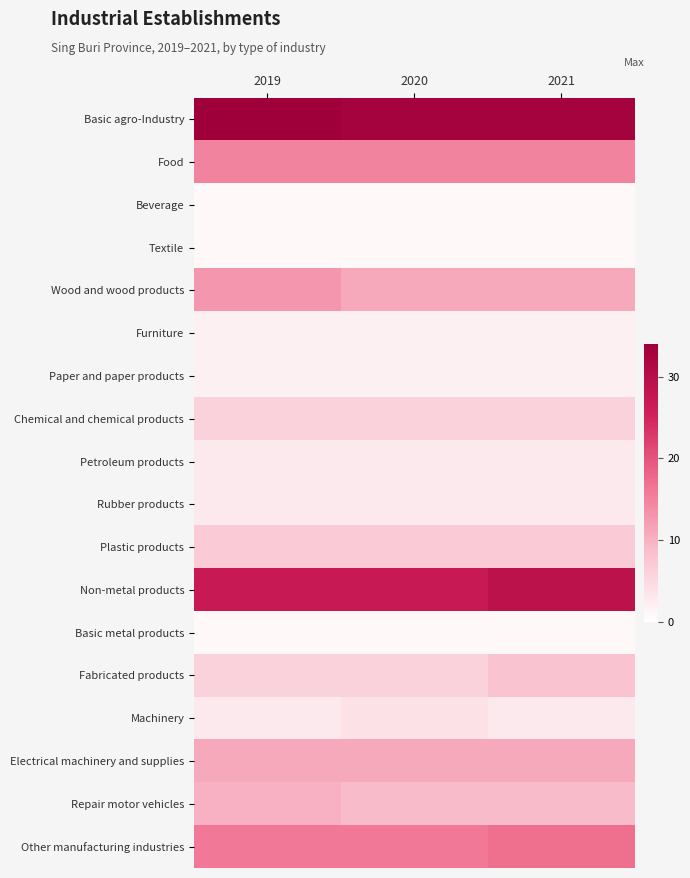

Reading right to left, list all the values displayed in this chart.

Basic agro-Industry: 2021=33	2020=33	2019=34
Food: 2021=15	2020=15	2019=15
Beverage: 2021=1	2020=1	2019=1
Textile: 2021=1	2020=1	2019=1
Wood and wood products: 2021=11	2020=11	2019=13
Furniture: 2021=2	2020=2	2019=2
Paper and paper products: 2021=2	2020=2	2019=2
Chemical and chemical products: 2021=6	2020=6	2019=6
Petroleum products: 2021=3	2020=3	2019=3
Rubber products: 2021=3	2020=3	2019=3
Plastic products: 2021=7	2020=7	2019=7
Non-metal products: 2021=29	2020=27	2019=27
Basic metal products: 2021=1	2020=1	2019=1
Fabricated products: 2021=8	2020=6	2019=6
Machinery: 2021=3	2020=4	2019=3
Electrical machinery and supplies: 2021=11	2020=11	2019=11
Repair motor vehicles: 2021=9	2020=9	2019=10
Other manufacturing industries: 2021=17	2020=16	2019=16